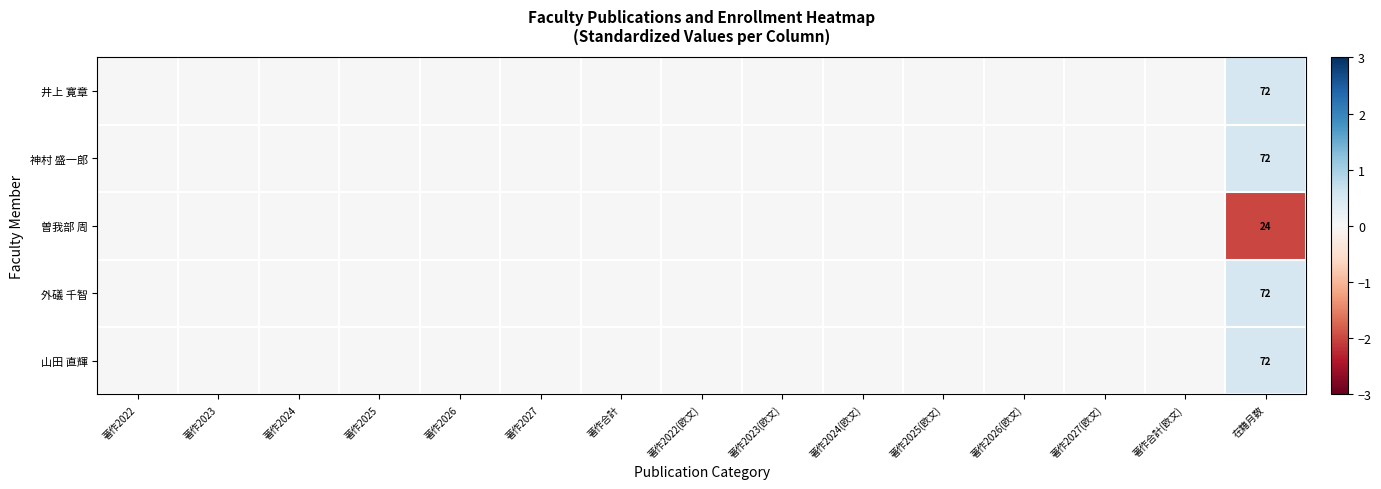

The 神村 盛一郎 series shows -0.3 at 著作2023. True or false?

False